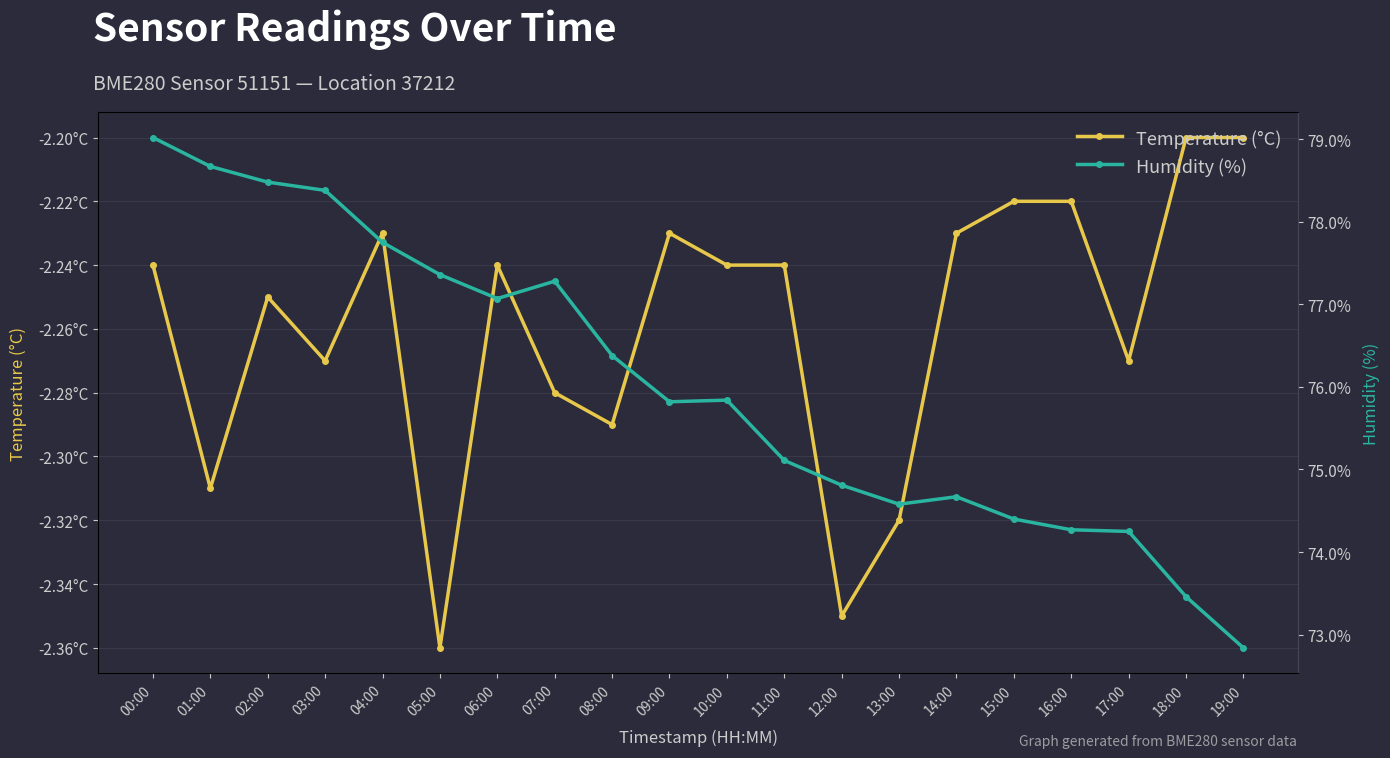

Reading left to right, what are all the values shown in this chart?

temperature: -2.2	-2.3	-2.2	-2.3	-2.2	-2.4	-2.2	-2.3	-2.3	-2.2	-2.2	-2.2	-2.4	-2.3	-2.2	-2.2	-2.2	-2.3	-2.2	-2.2
humidity: 79.0	78.7	78.5	78.4	77.8	77.4	77.1	77.3	76.4	75.8	75.8	75.1	74.8	74.6	74.7	74.4	74.3	74.2	73.5	72.8